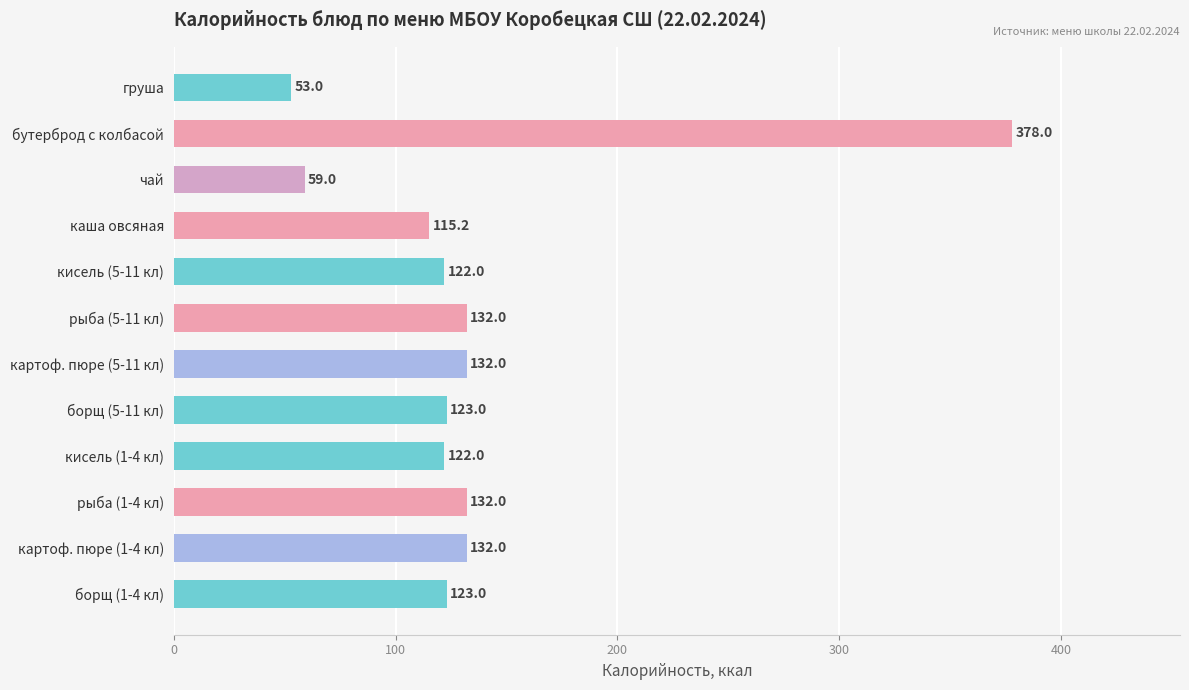

Is it true that the value at рыба (5-11 кл) is 132.0?

True